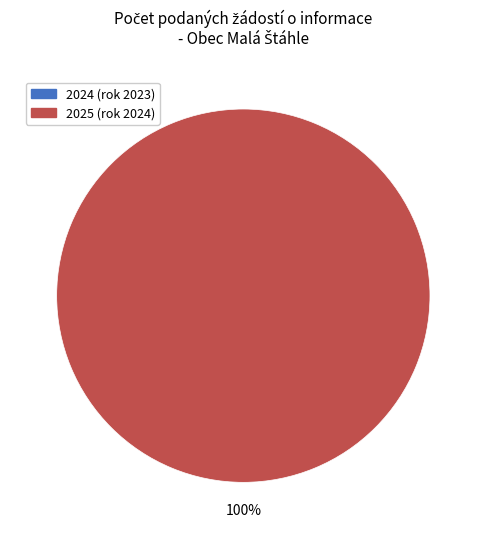

Rank the categories by value from highest to lowest.

2025 (rok 2024), 2024 (rok 2023)